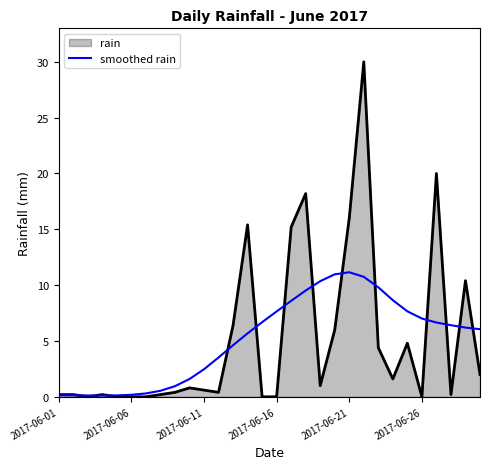

Which series has the widest spread of values?

rain